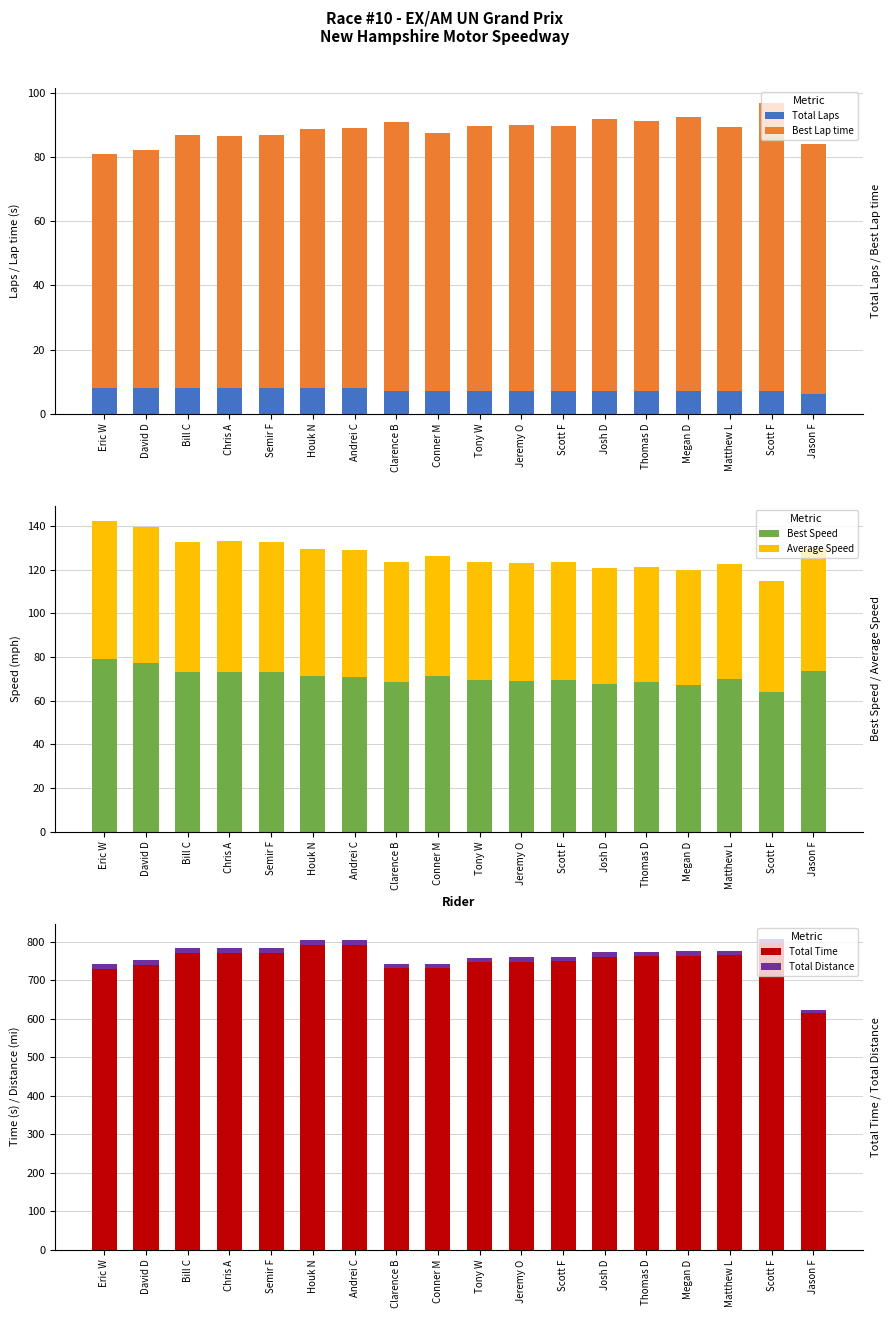

Read the Average Speed value at Jeremy O.

53.9